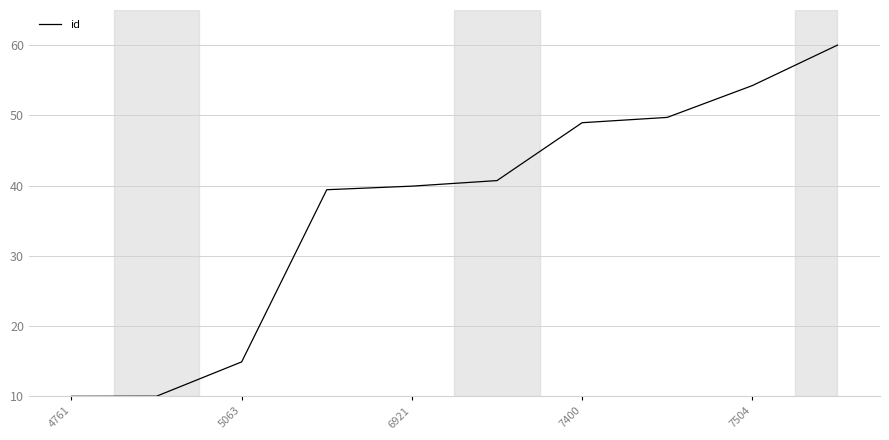

What is the difference between the maximum and minimum values?

50.0